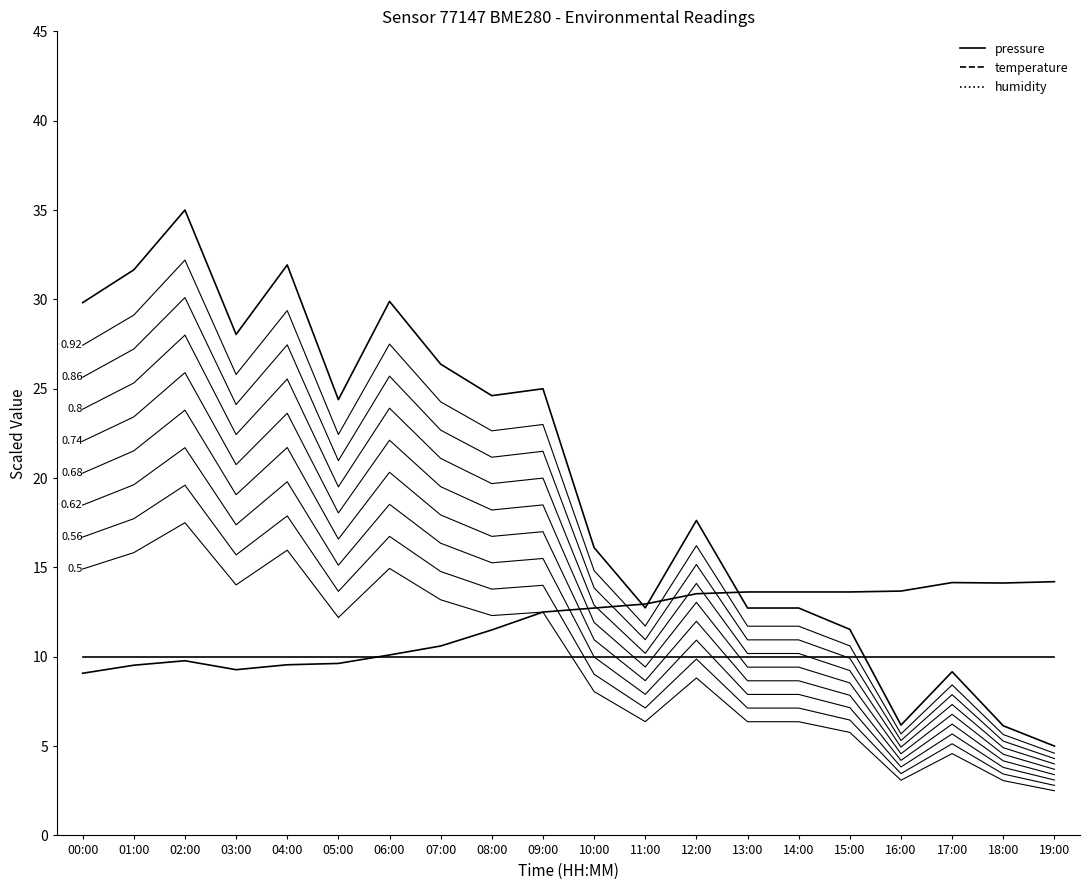

Reading left to right, transcribe all the data shown in this chart.

pressure: 00:00=16.7	01:00=17.7	02:00=19.6	03:00=15.7	04:00=17.9	05:00=13.7	06:00=16.7	07:00=14.8	08:00=13.8	09:00=14.0	10:00=9.0	11:00=7.1	12:00=9.9	13:00=7.1	14:00=7.1	15:00=6.5	16:00=3.5	17:00=5.1	18:00=3.4	19:00=2.8
temperature: 00:00=9.1	01:00=9.5	02:00=9.8	03:00=9.3	04:00=9.5	05:00=9.6	06:00=10.1	07:00=10.6	08:00=11.5	09:00=12.5	10:00=12.7	11:00=12.9	12:00=13.5	13:00=13.6	14:00=13.6	15:00=13.6	16:00=13.7	17:00=14.2	18:00=14.1	19:00=14.2